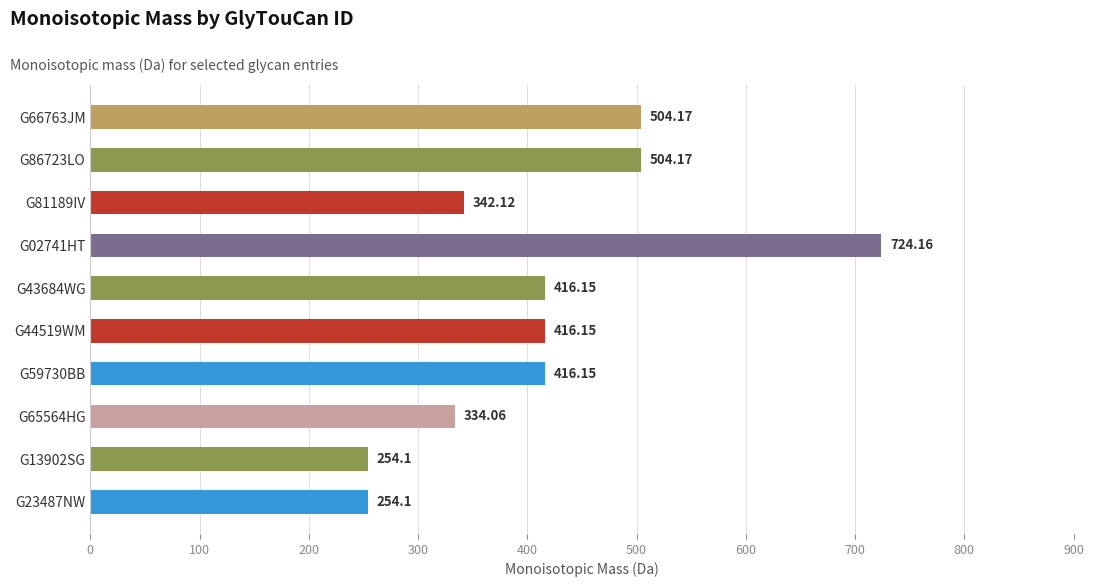

What is the maximum value shown in the chart?

724.2